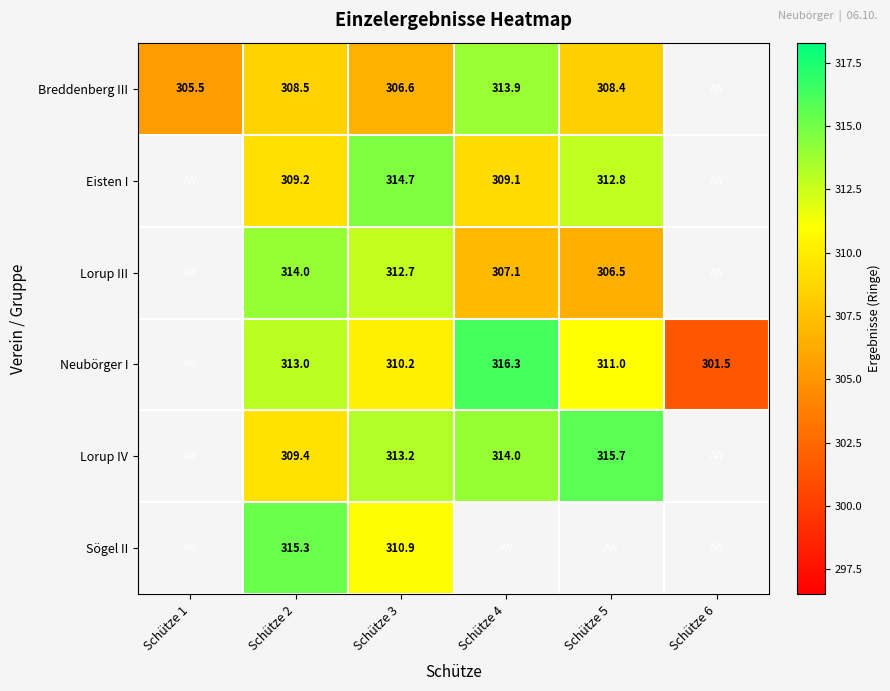

What is the sum of the Lorup III values at Schütze 5 and Schütze 4?

613.6